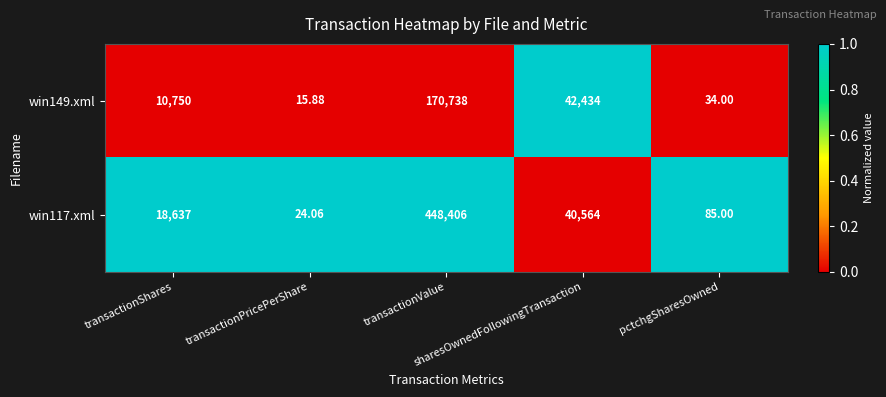

Reading left to right, transcribe all the data shown in this chart.

win149.xml: transactionShares=10750	transactionPricePerShare=16	transactionValue=170738	sharesOwnedFollowingTransaction=42434	pctchgSharesOwned=34
win117.xml: transactionShares=18637	transactionPricePerShare=24	transactionValue=448406	sharesOwnedFollowingTransaction=40564	pctchgSharesOwned=85